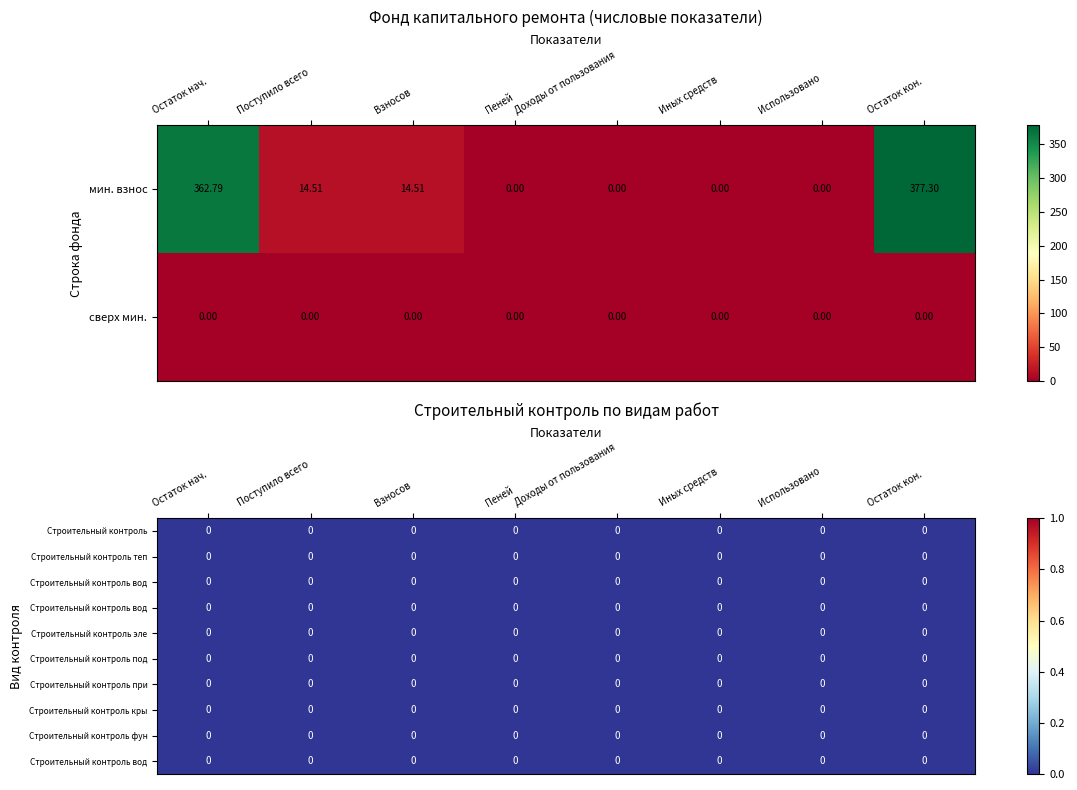

Between 2 and 4, which is larger?

2